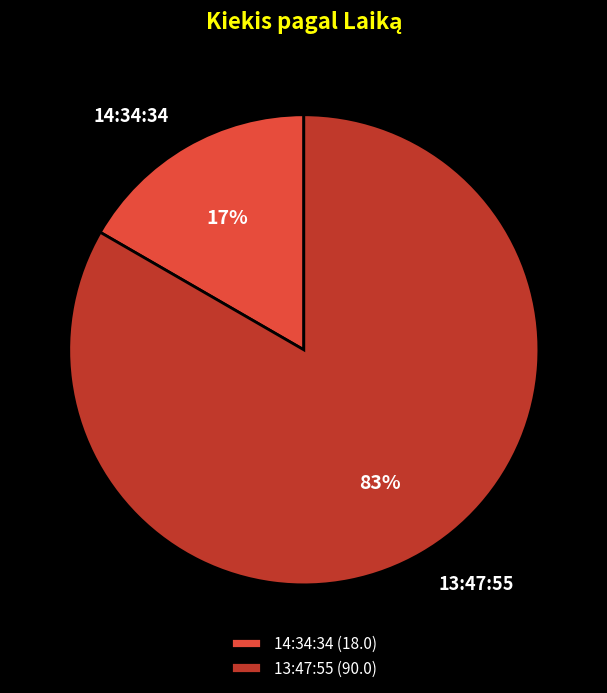

True or false: 14:34:34 accounts for 5% of the total.

False